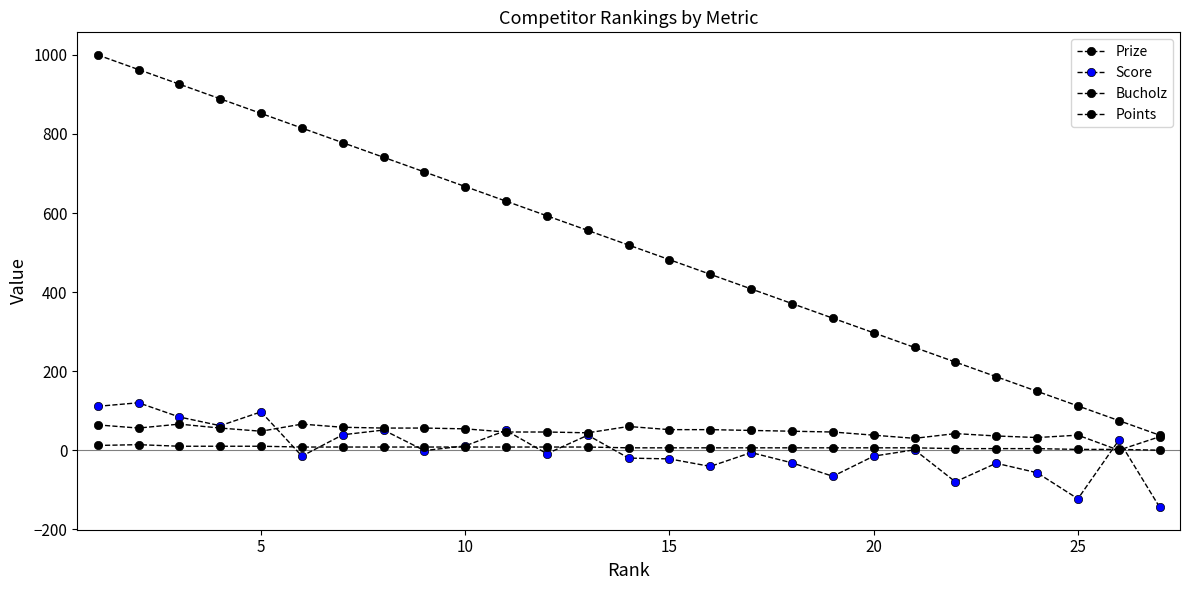

What is the average value of the Bucholz series?

47